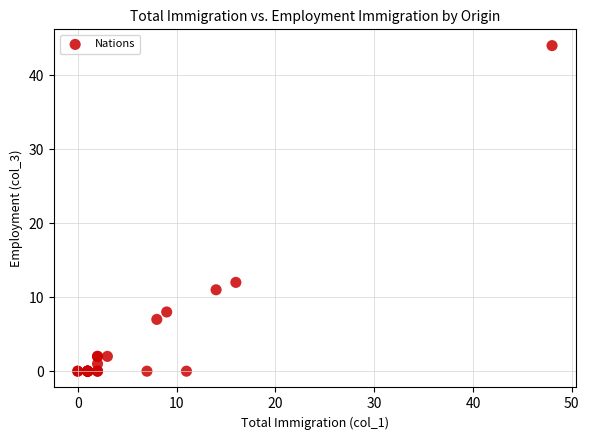

What Y value in the scatter plot is closest to 22?

12